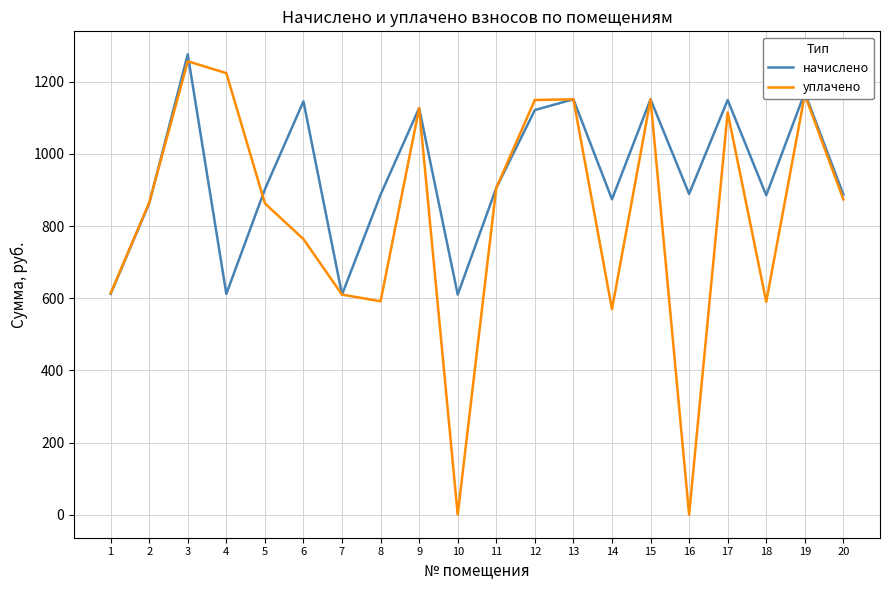

True or false: уплачено and начислено intersect in this chart.

True